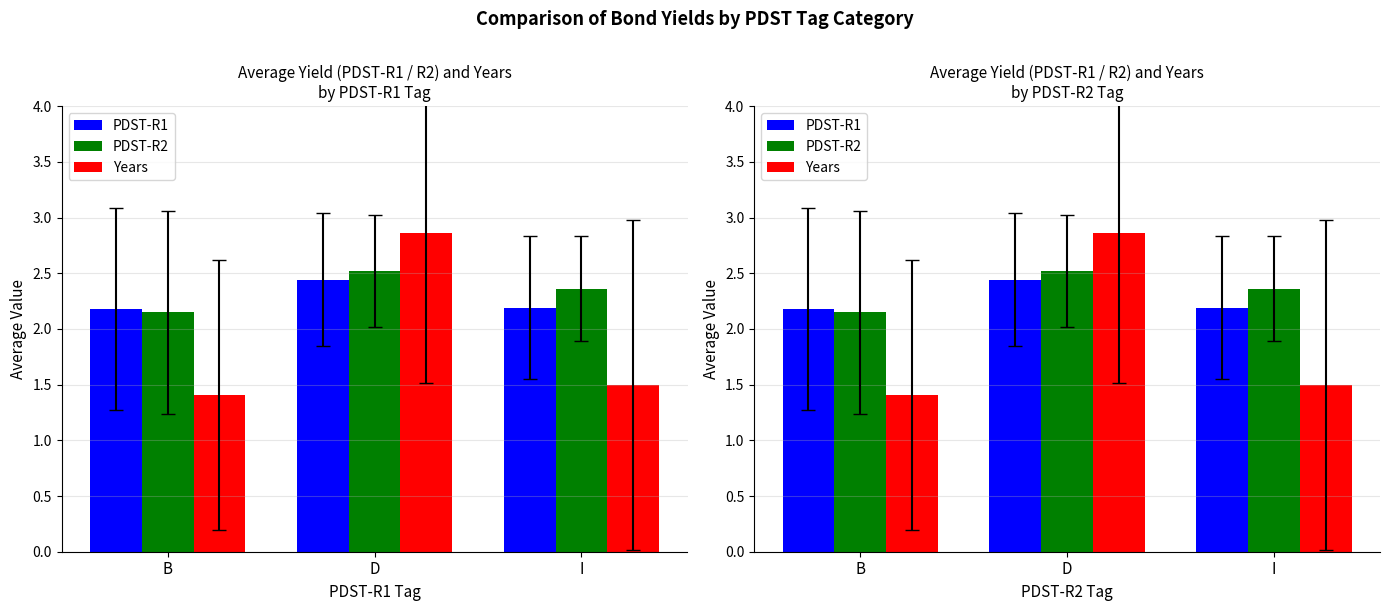

What is the label of the 2nd bar from the right?

D